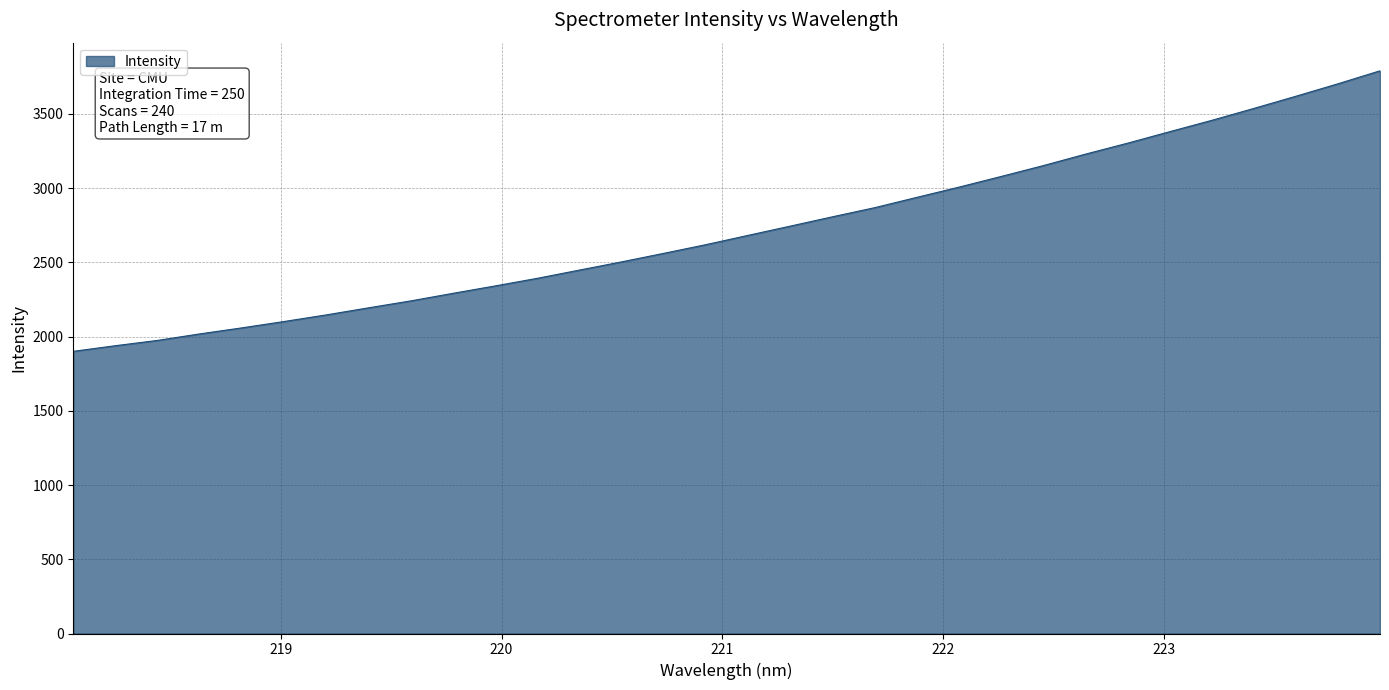

What is the greatest value displayed?

3789.7